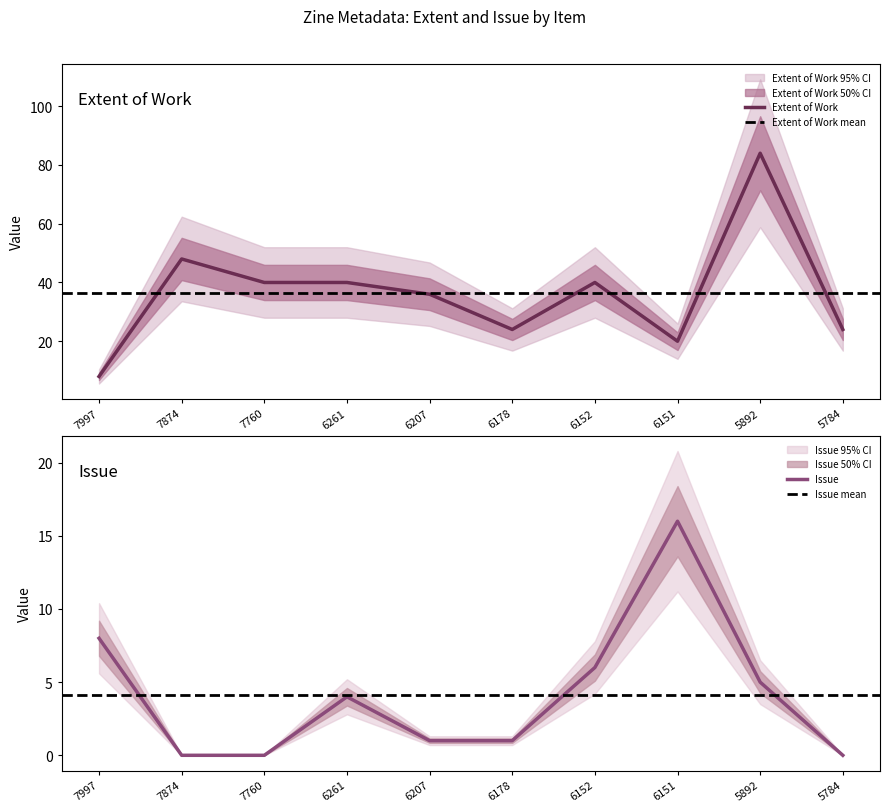

At which label is Issue closest to 8?

7997